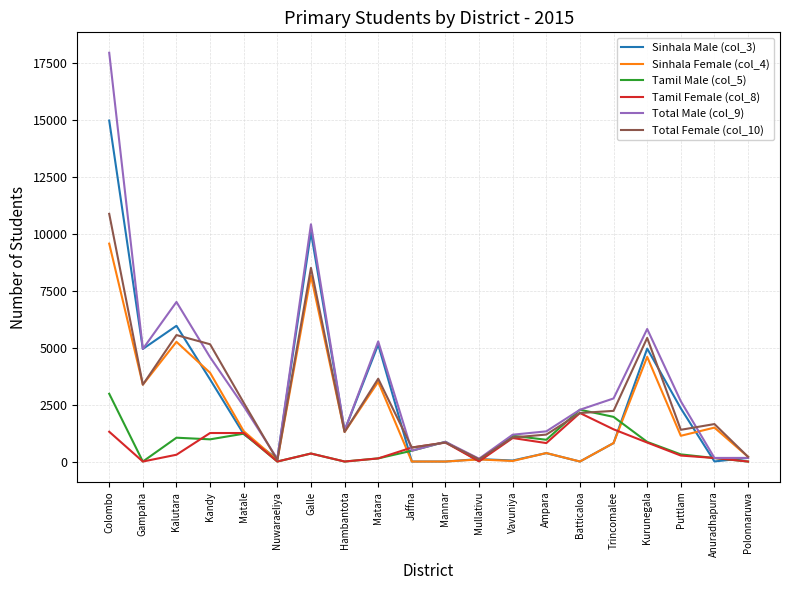

What is the greatest value displayed?

17957